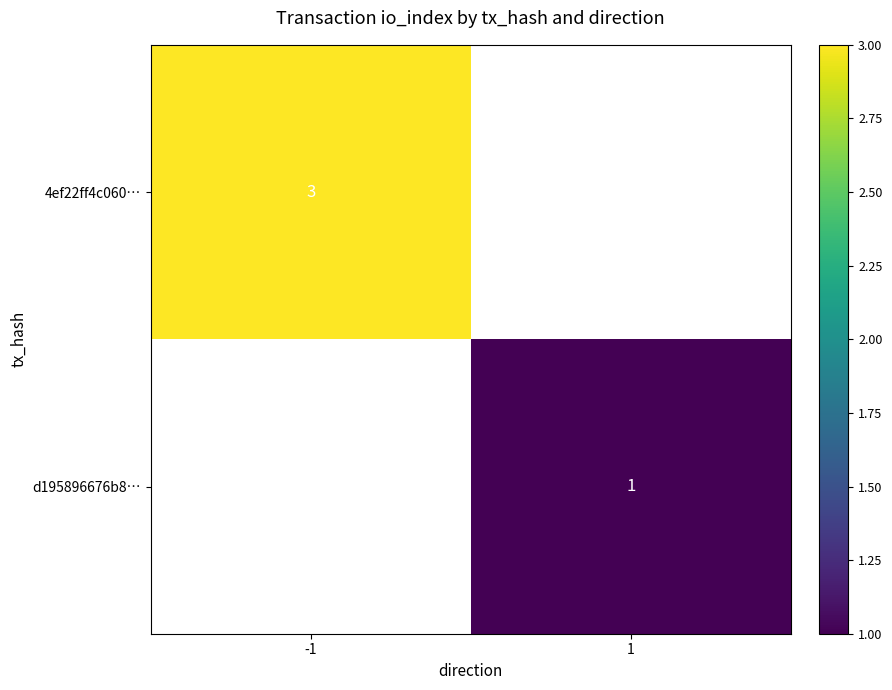

Count the number of data series in this chart.

2